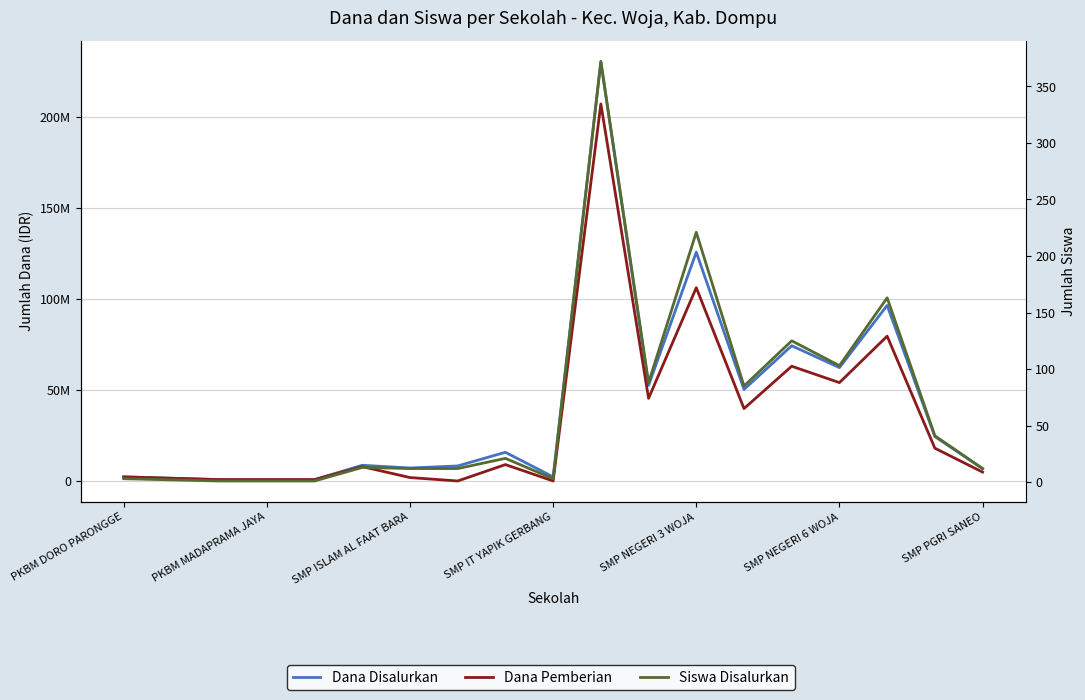

How many lines are shown in the chart?

3